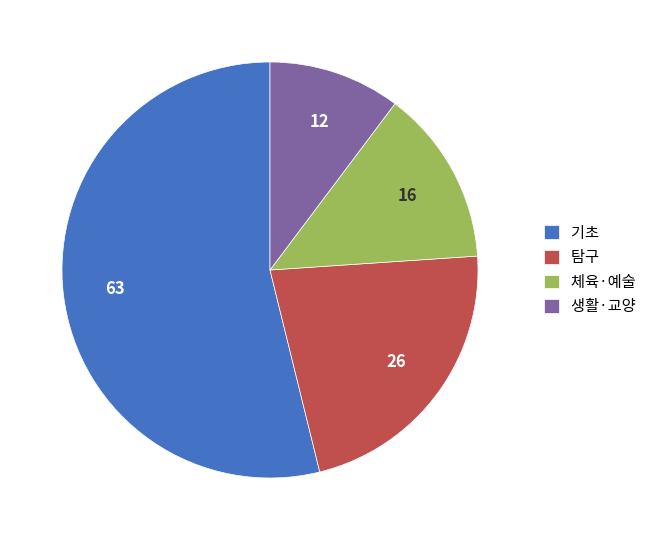

Which category has the smallest portion of the pie?

생활·교양